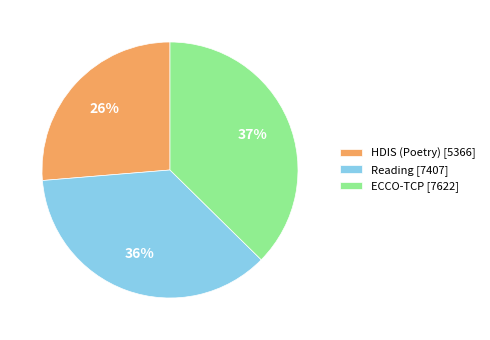

True or false: Reading [7407] accounts for 31% of the total.

False